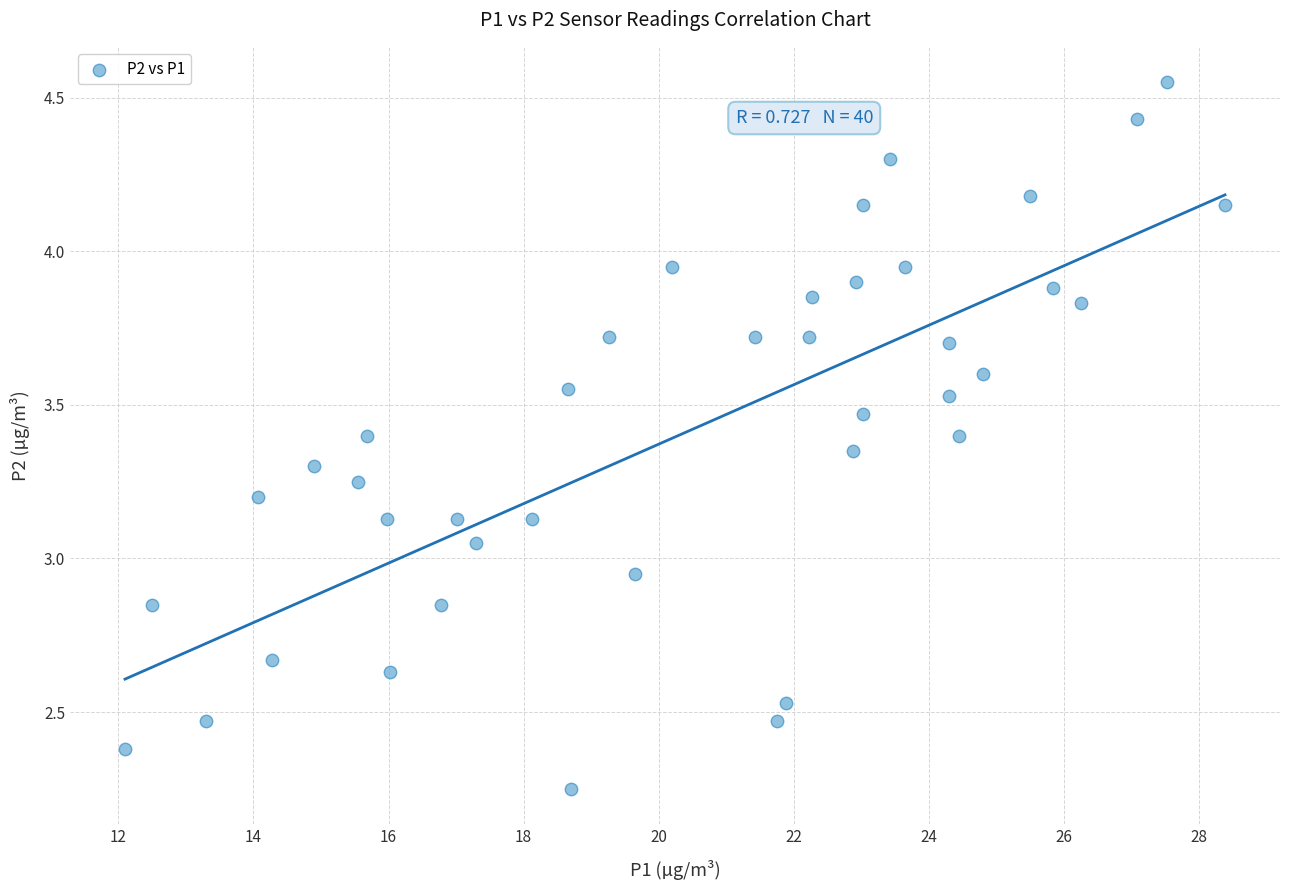

What is the range of Y values (max minus min)?

2.3